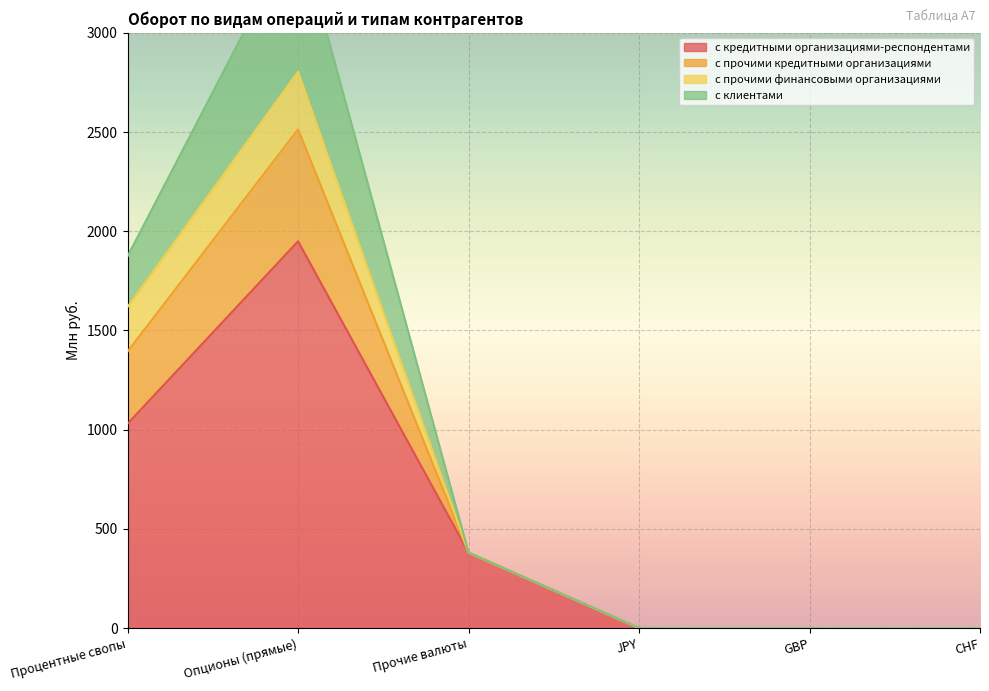

Read the с кредитными организациями-респондентами value at Процентные свопы.

1030.0